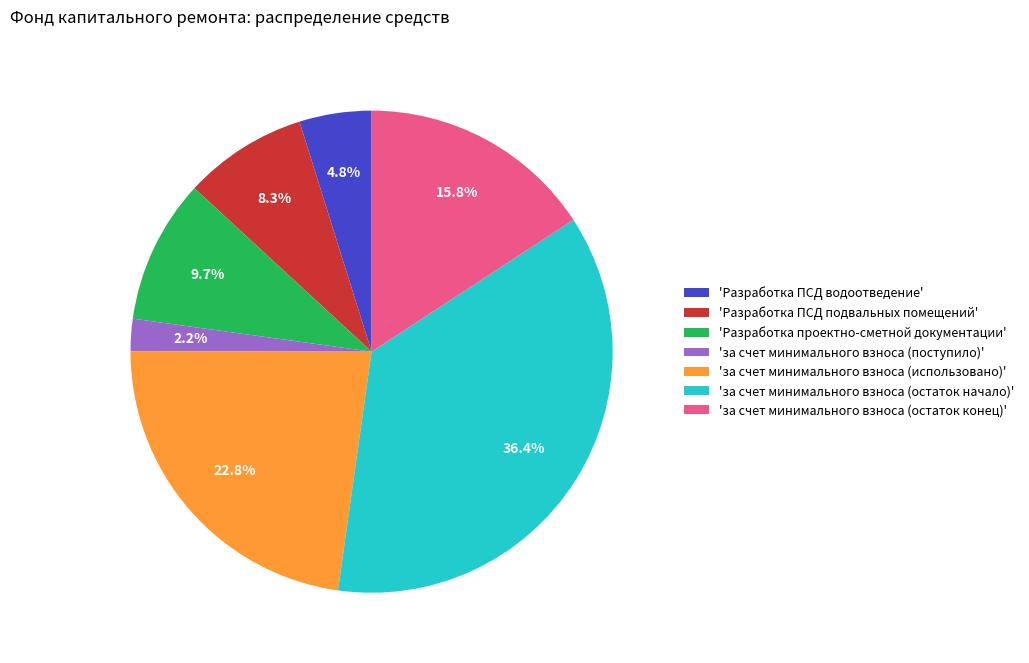

What is the smallest slice in the pie chart?

'за счет минимального взноса (поступило)'